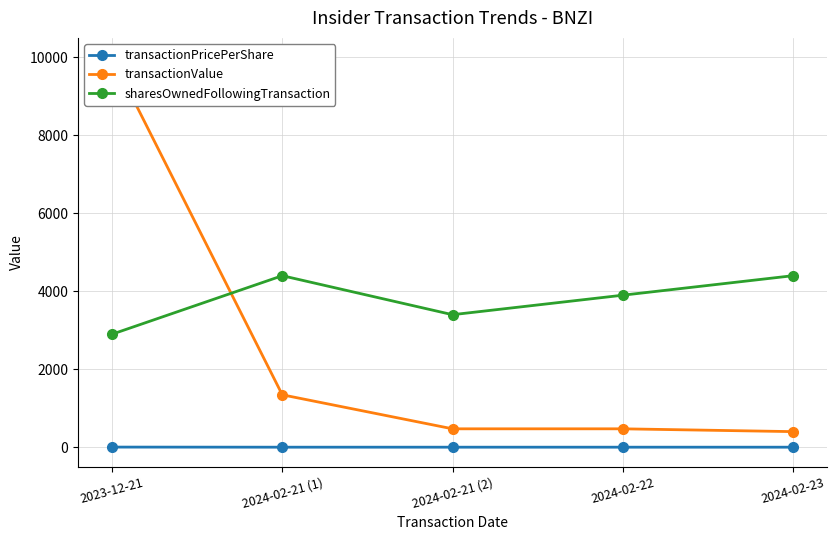

At which category is the sum across all series the highest?

2023-12-21